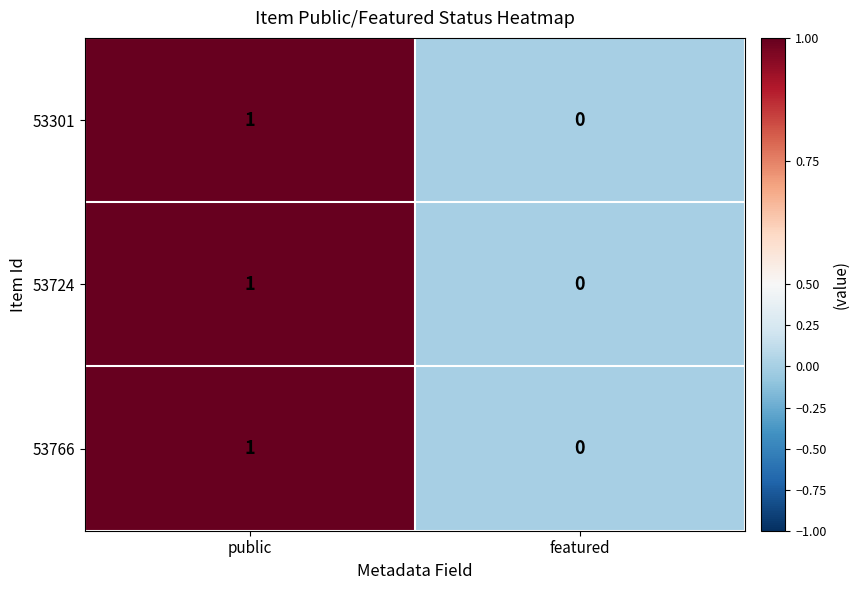

At which category is the sum across all series the highest?

public